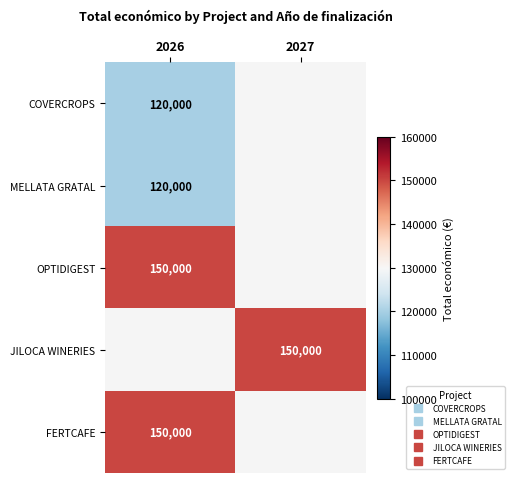

Is the value of OPTIDIGEST at 2026 greater than the value of FERTCAFE at 2026?

No